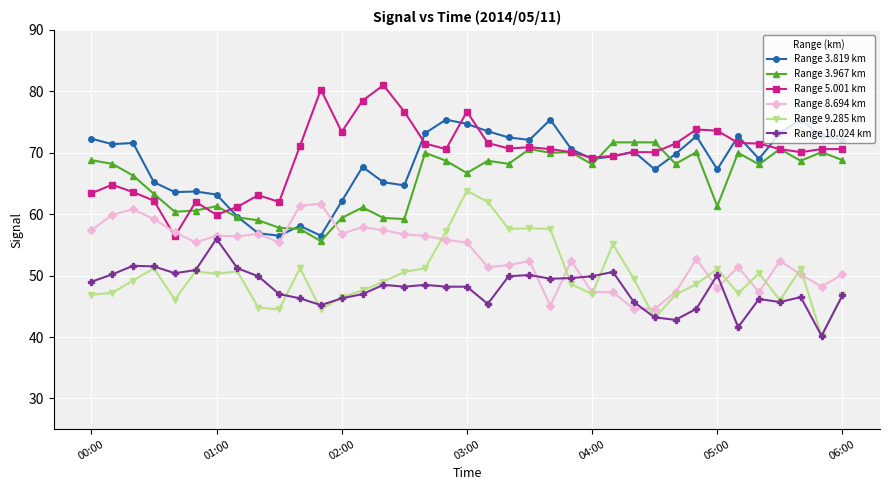

What is the greatest value displayed?

81.0